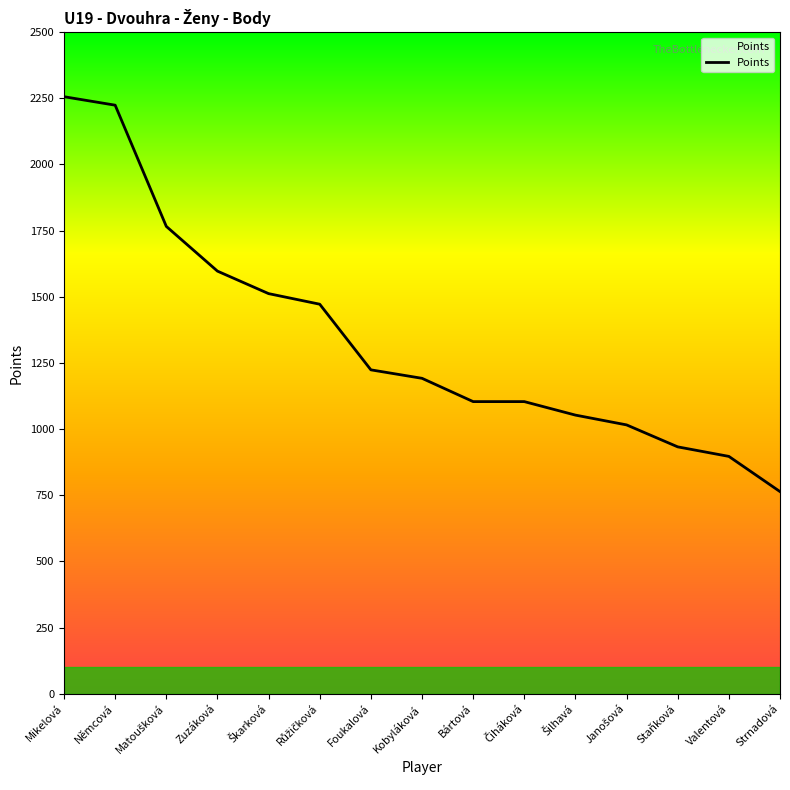

What is the difference between the maximum and minimum values?

1492